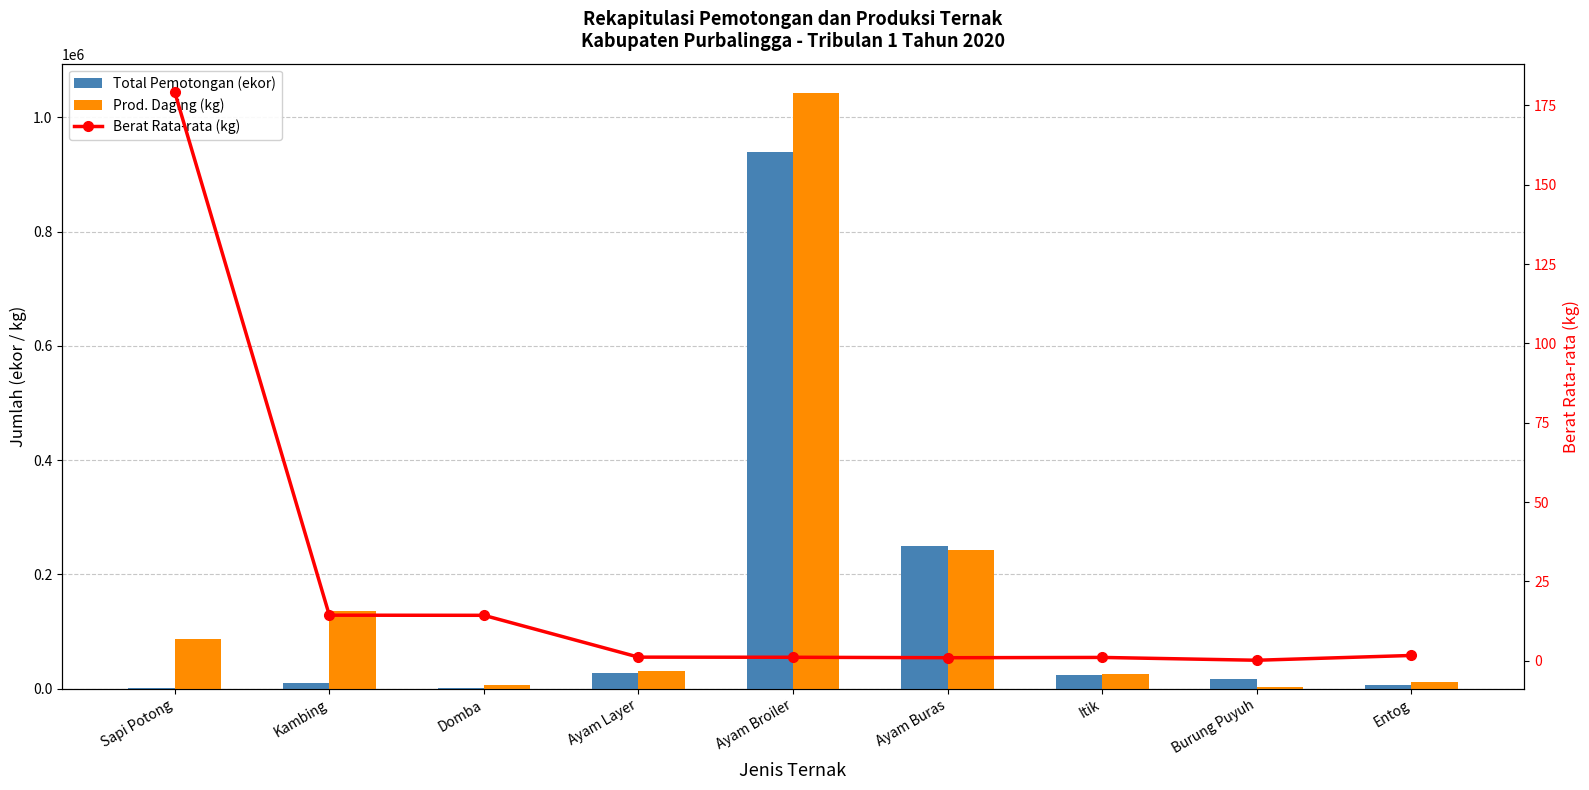

The Total Pemotongan (ekor) series shows 533684.8 at Ayam Broiler. True or false?

False